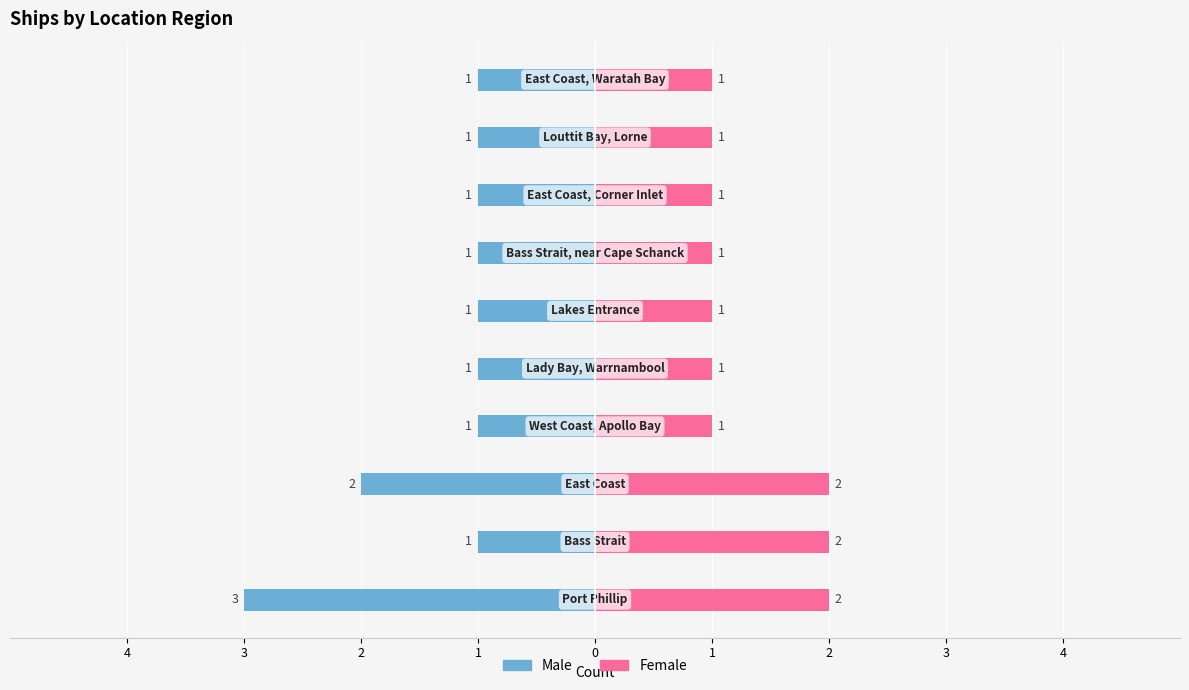

What are all the series names shown in the legend?

Male, Female